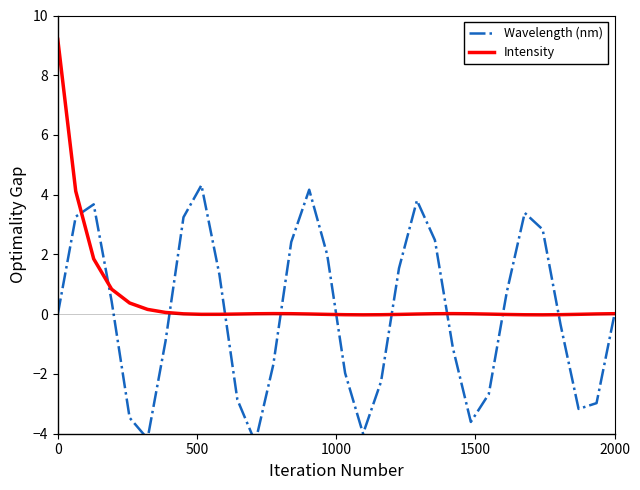

True or false: Wavelength (nm) and Intensity intersect in this chart.

True